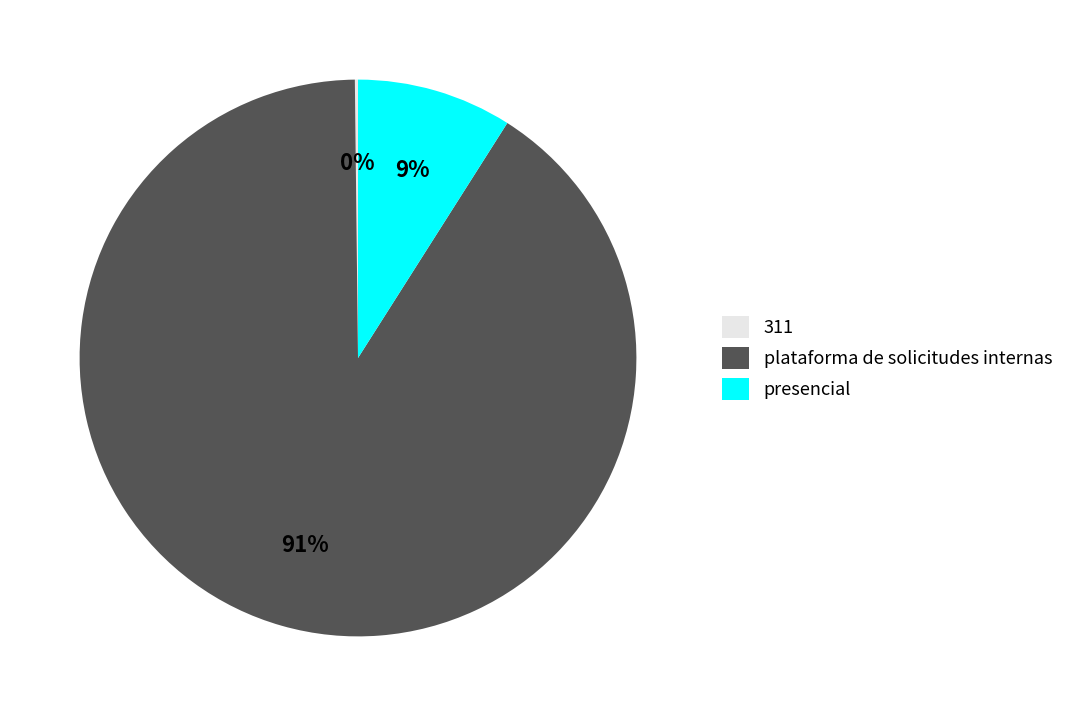

Is there any slice that represents more than half of the pie?

Yes